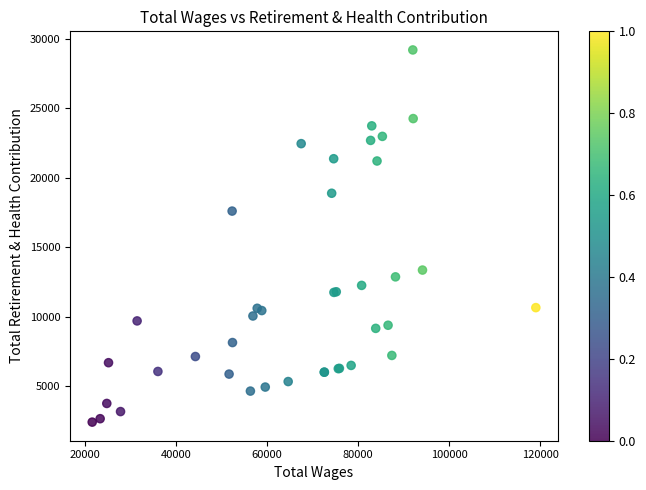

What Y value in the scatter plot is closest to 15807?

17603